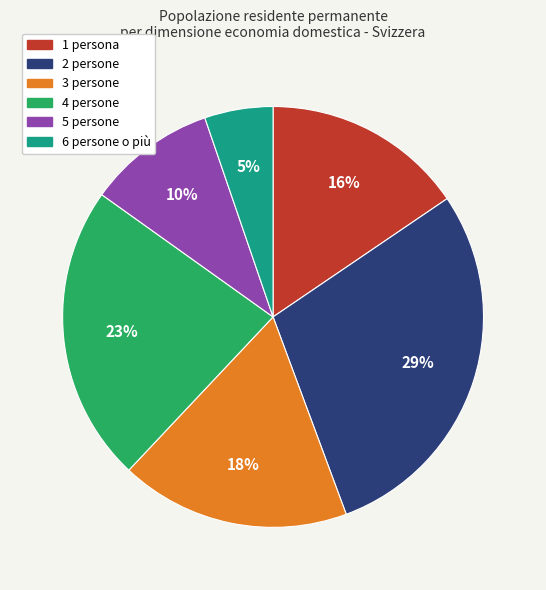

How many slices are in this pie chart?

6